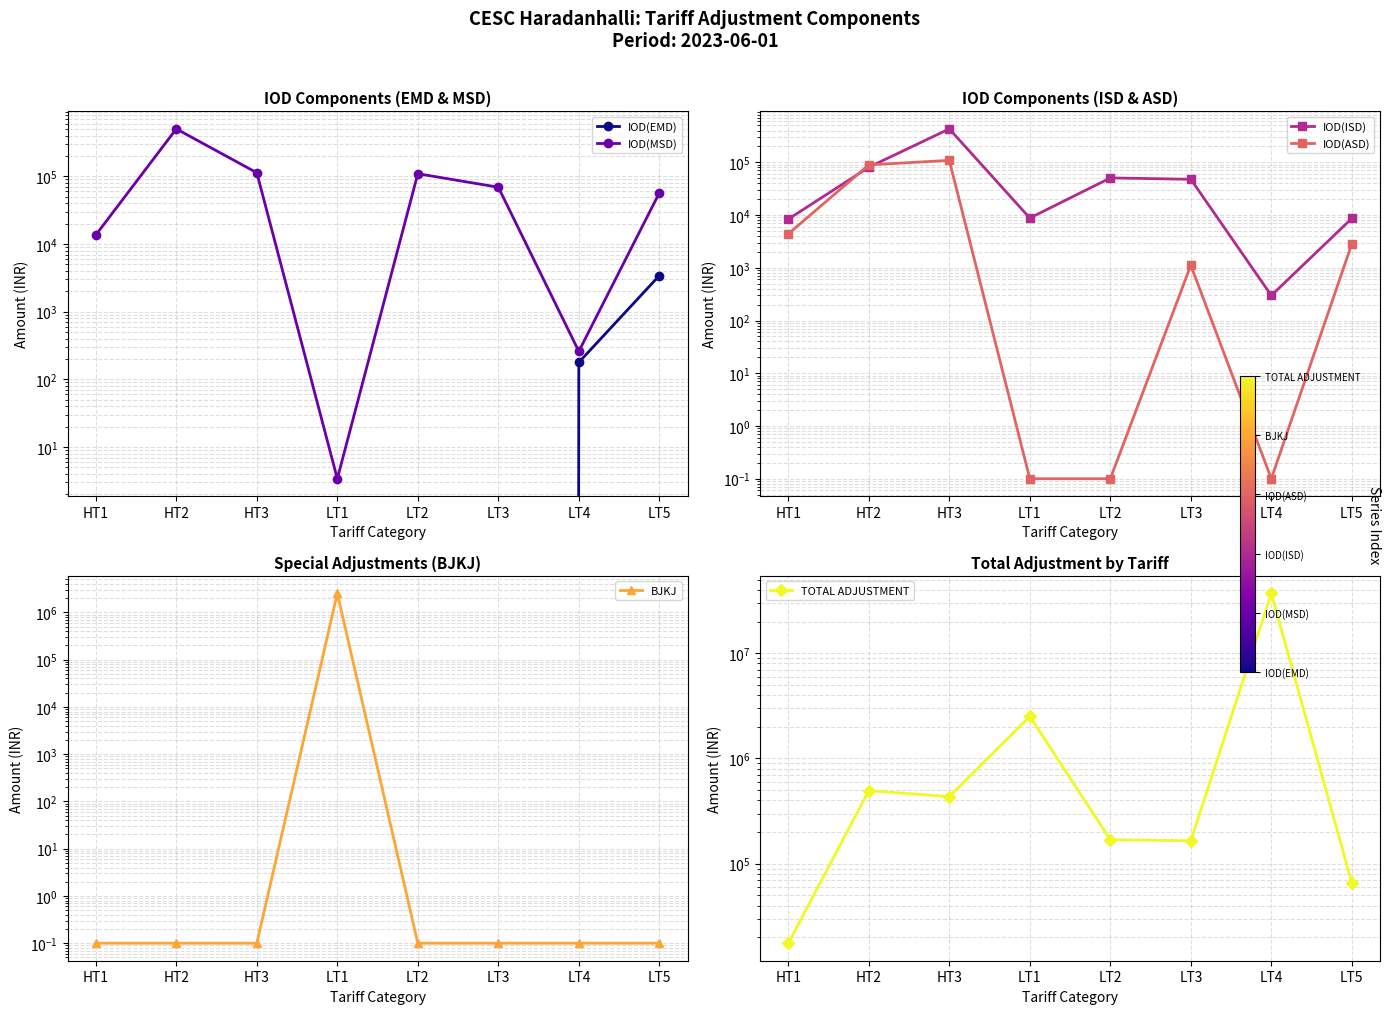

How many interior local peaks does the IOD(ISD) series have?

2